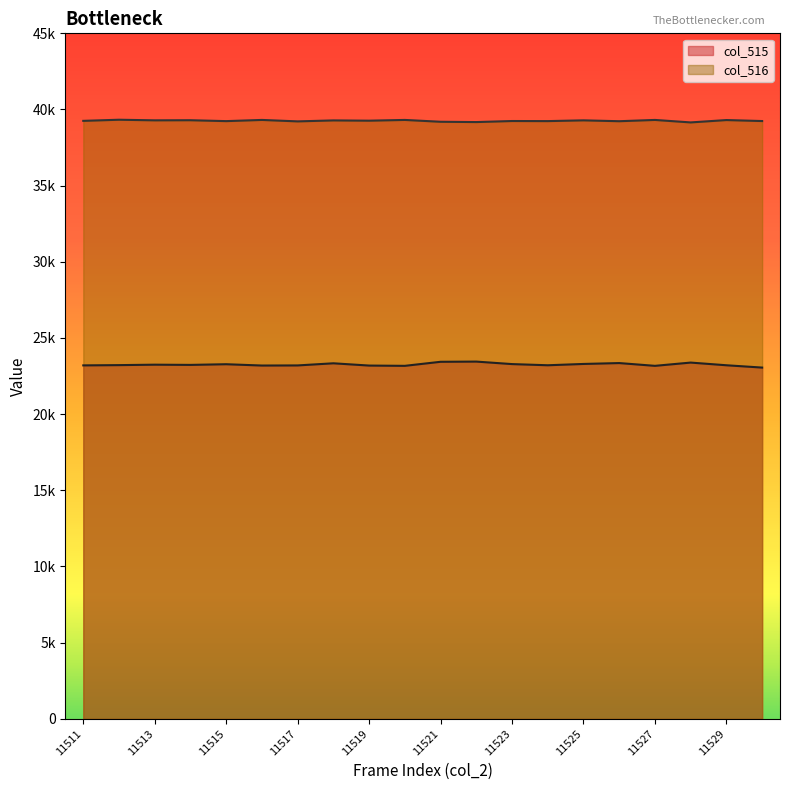

True or false: col_516 and col_515 intersect in this chart.

False